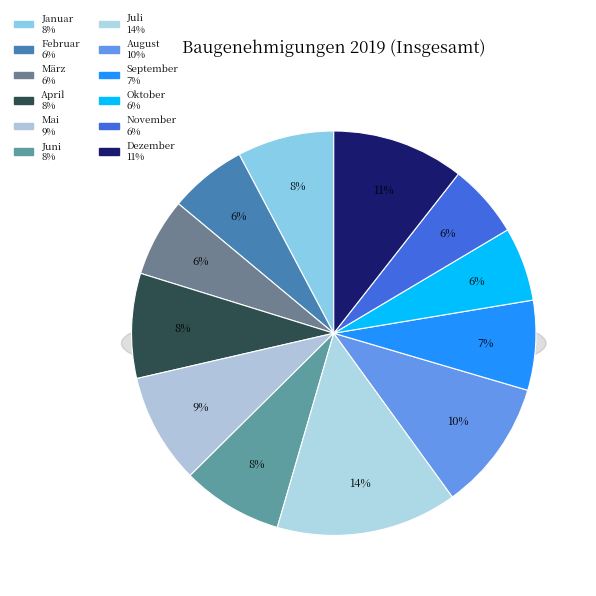

The August slice represents 25% of the pie. True or false?

False